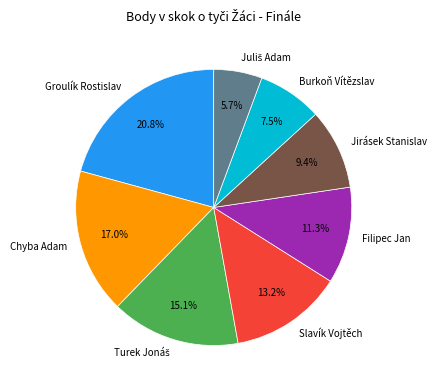

Is it true that Filipec Jan is 4% of the pie?

False